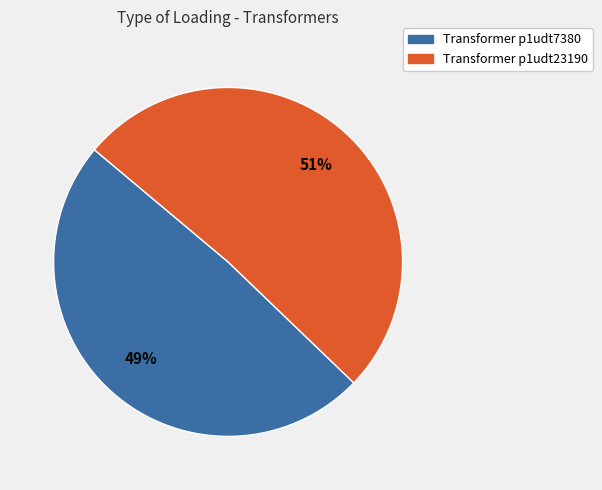

Combined, do Transformer p1udt7380 and Transformer p1udt23190 account for over 50%?

Yes